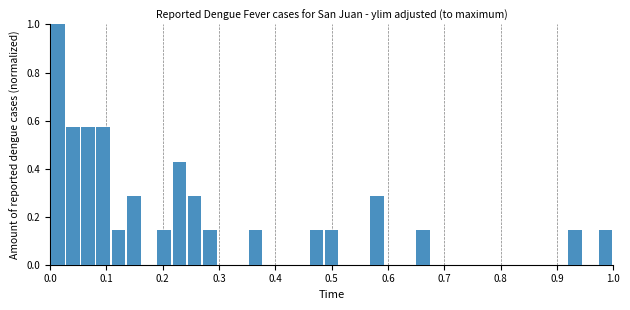

Around what value on the x-axis is the tallest bar? Give the approximate position of its centre, as read against the axis.

0.01